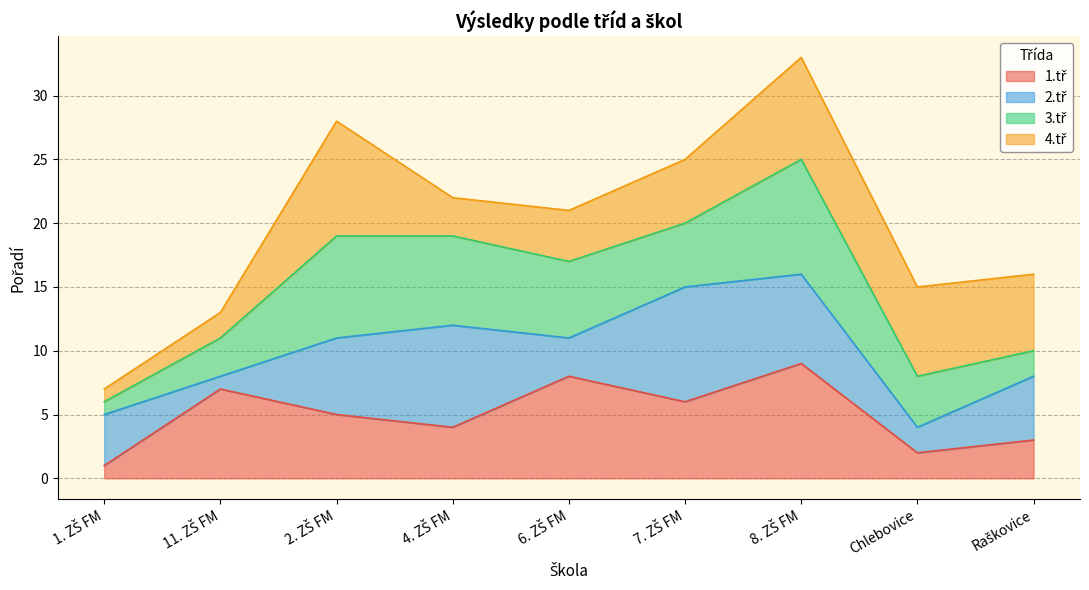

How many data points are less than 5?

4